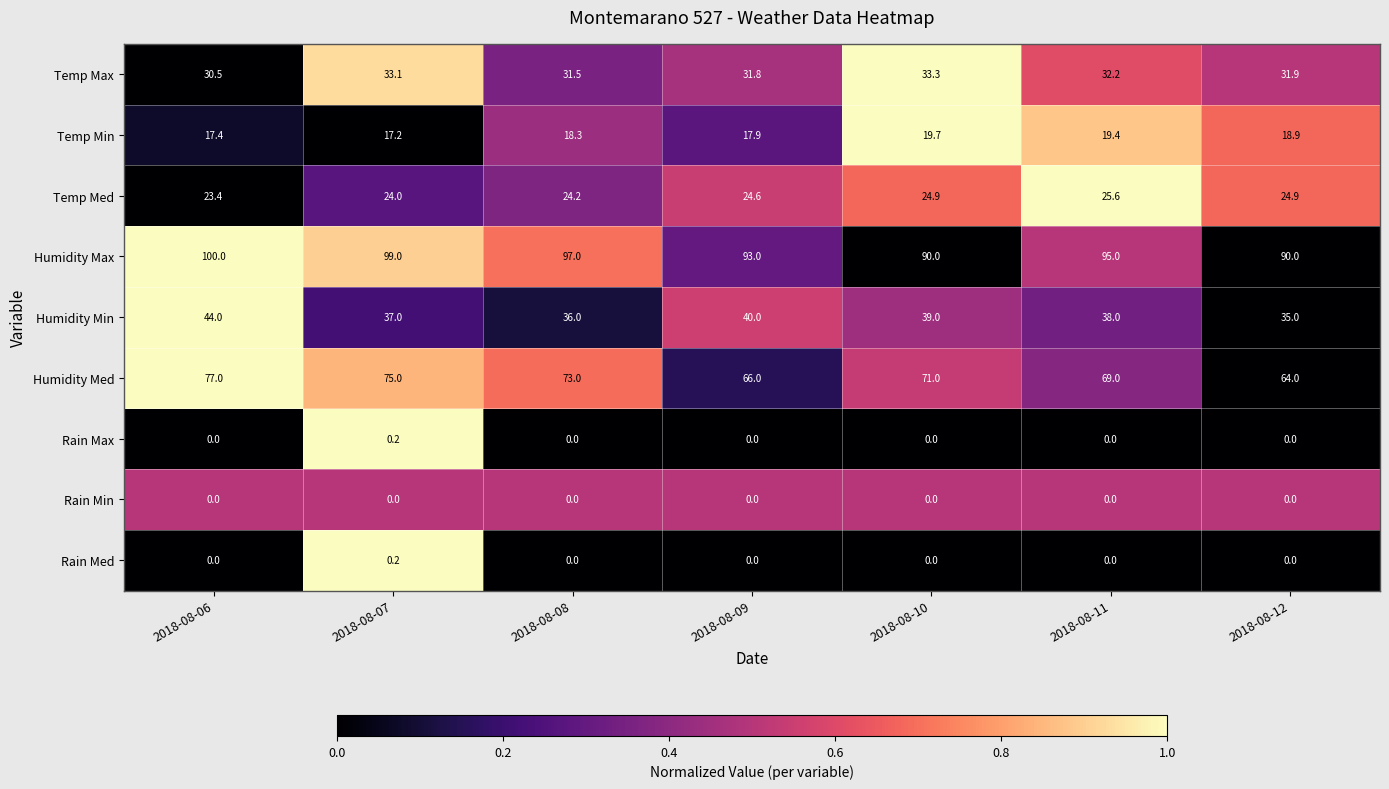

List the labels in order of Temp Min value, largest first.

2018-08-10, 2018-08-11, 2018-08-12, 2018-08-08, 2018-08-09, 2018-08-06, 2018-08-07